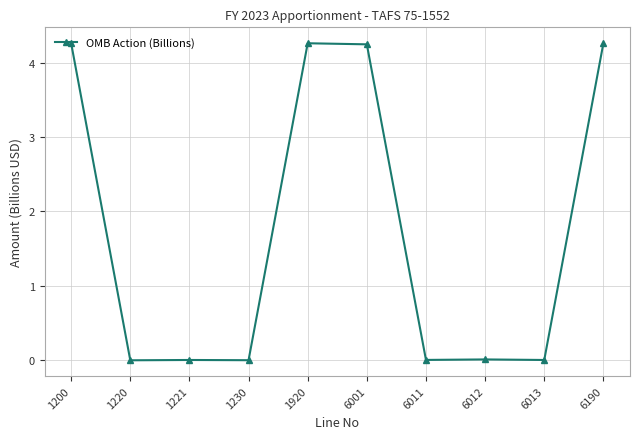

How many data points does each series have?

10